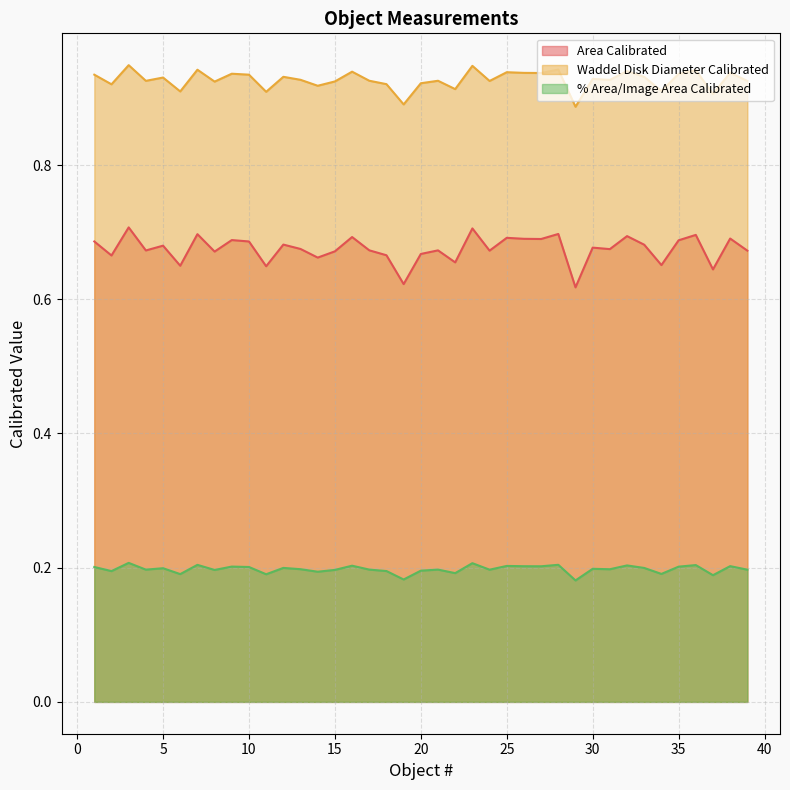

Where is the first local maximum for Waddel Disk Diameter Calibrated?

3